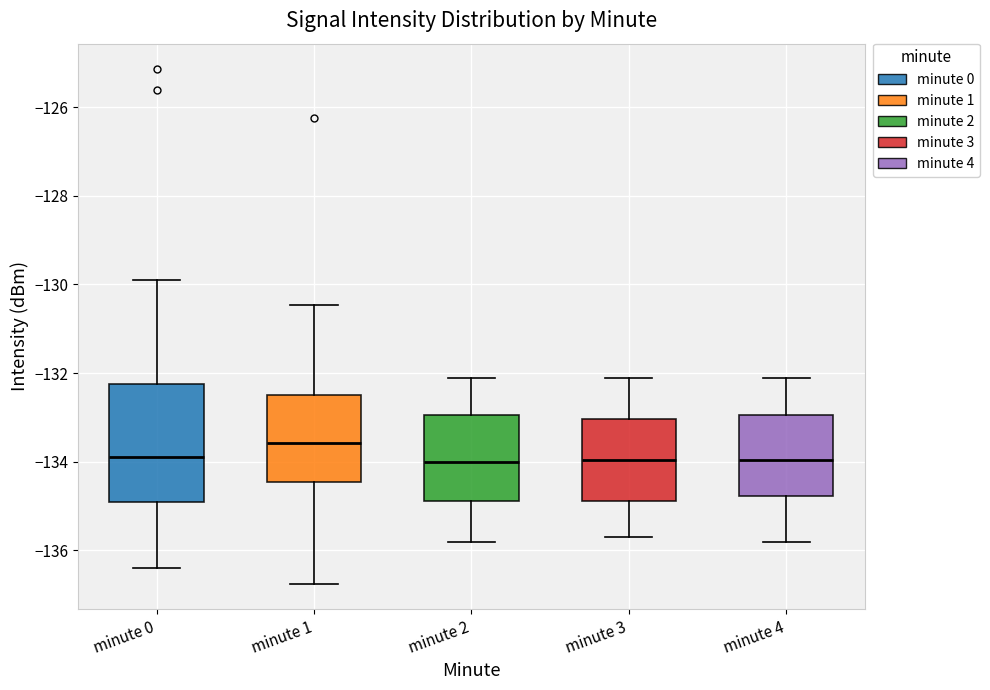

Which box is the tallest, from its lower edge to its upper edge?

minute 0